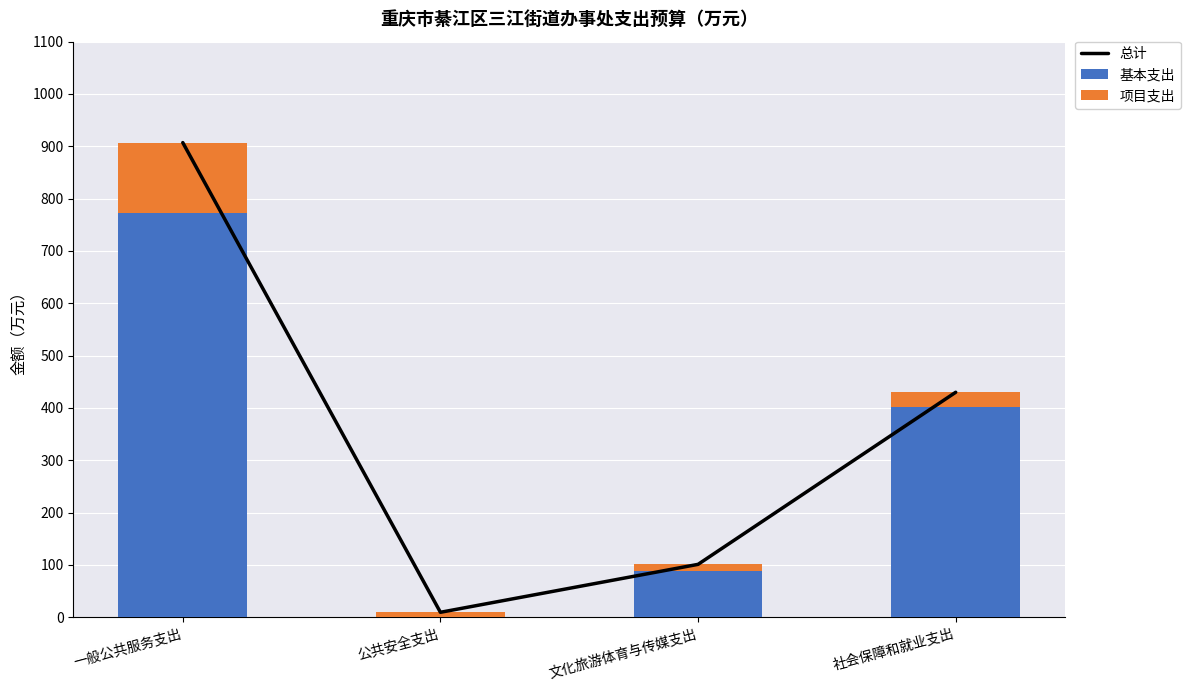

What is the total value across all series at 一般公共服务支出?

1814.2